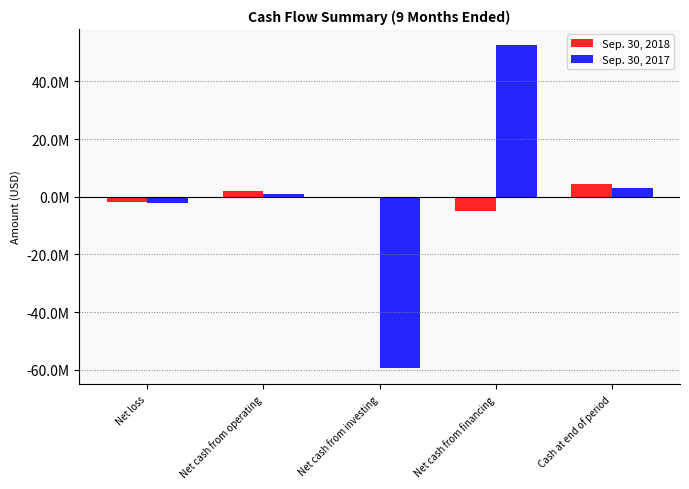

What are all the series names shown in the legend?

Sep. 30, 2018, Sep. 30, 2017